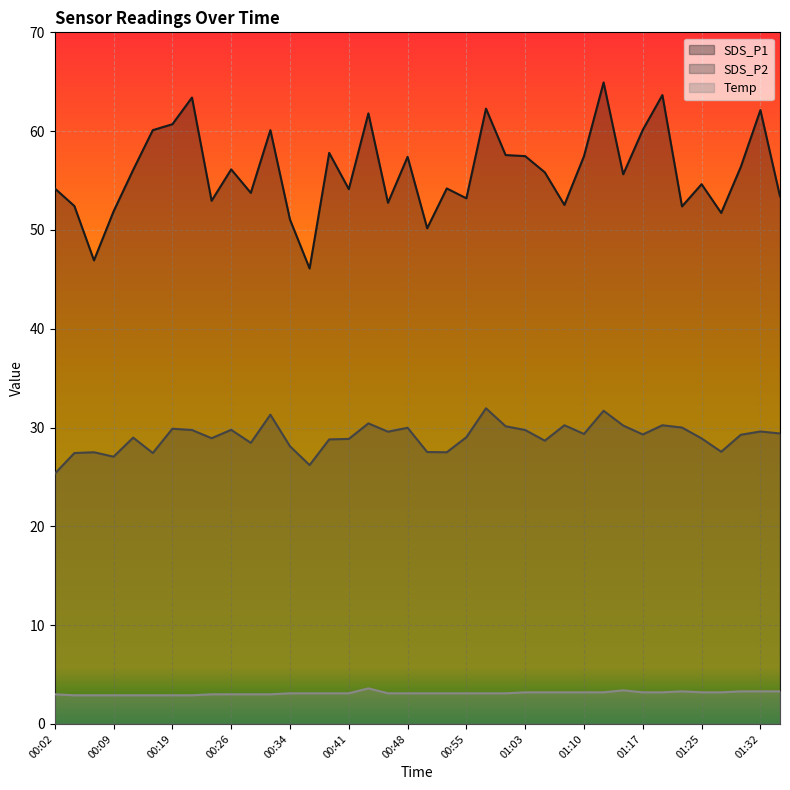

The SDS_P2 series shows 41.7 at 00:36. True or false?

False